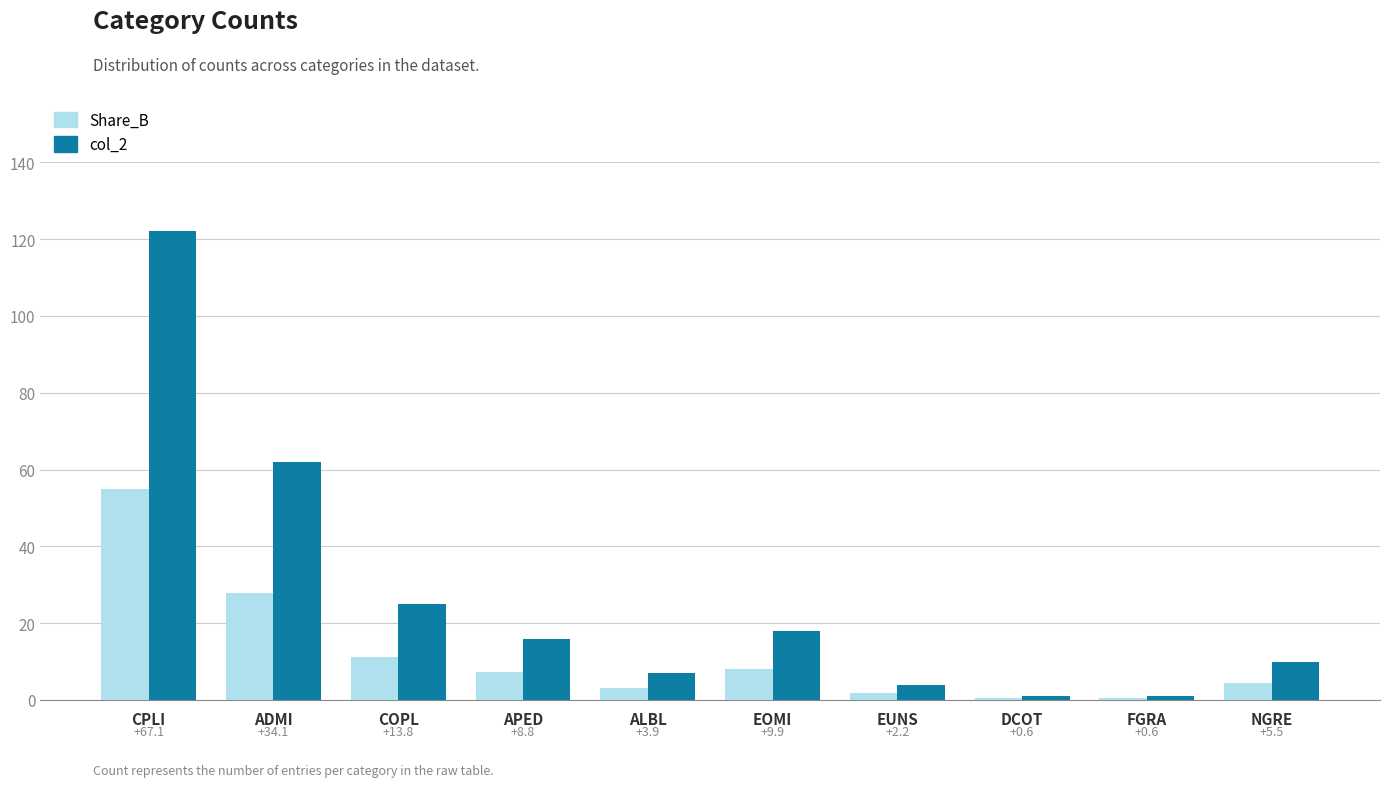

What is the minimum value shown in the chart?

0.5